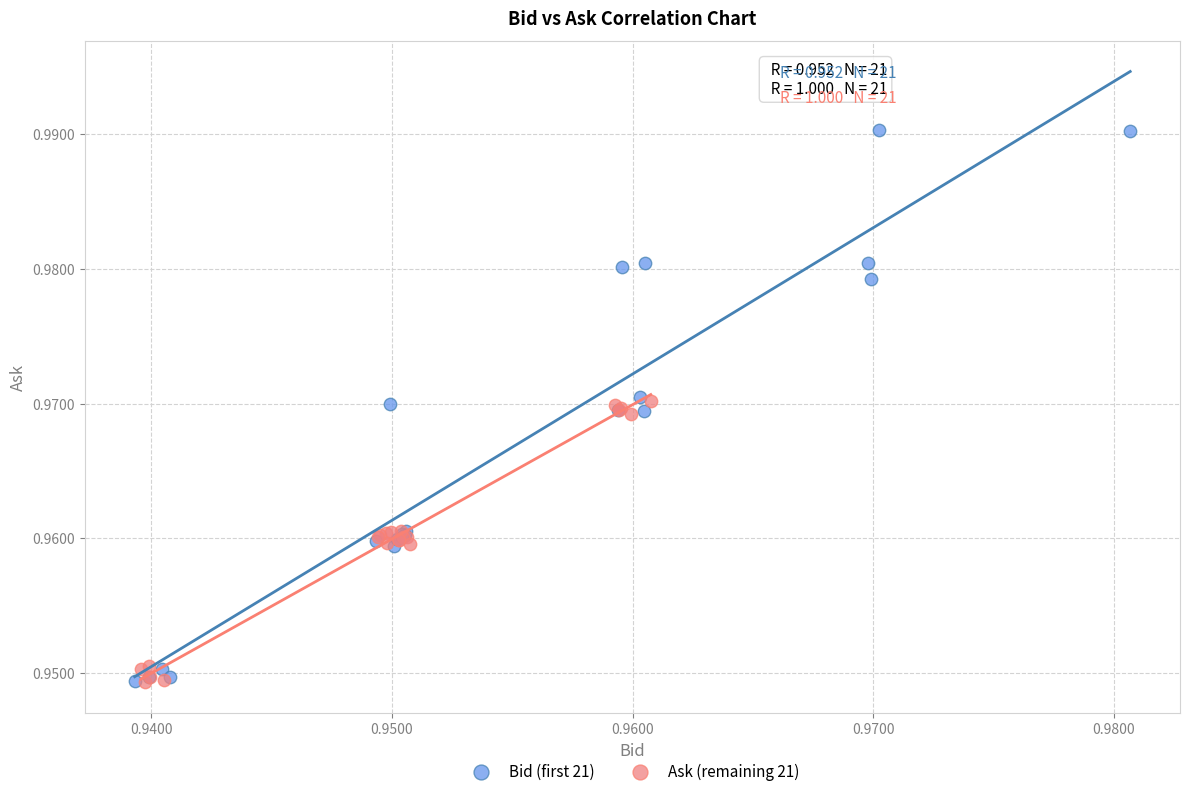

Which series contains the highest Y value?

Bid (first 21)